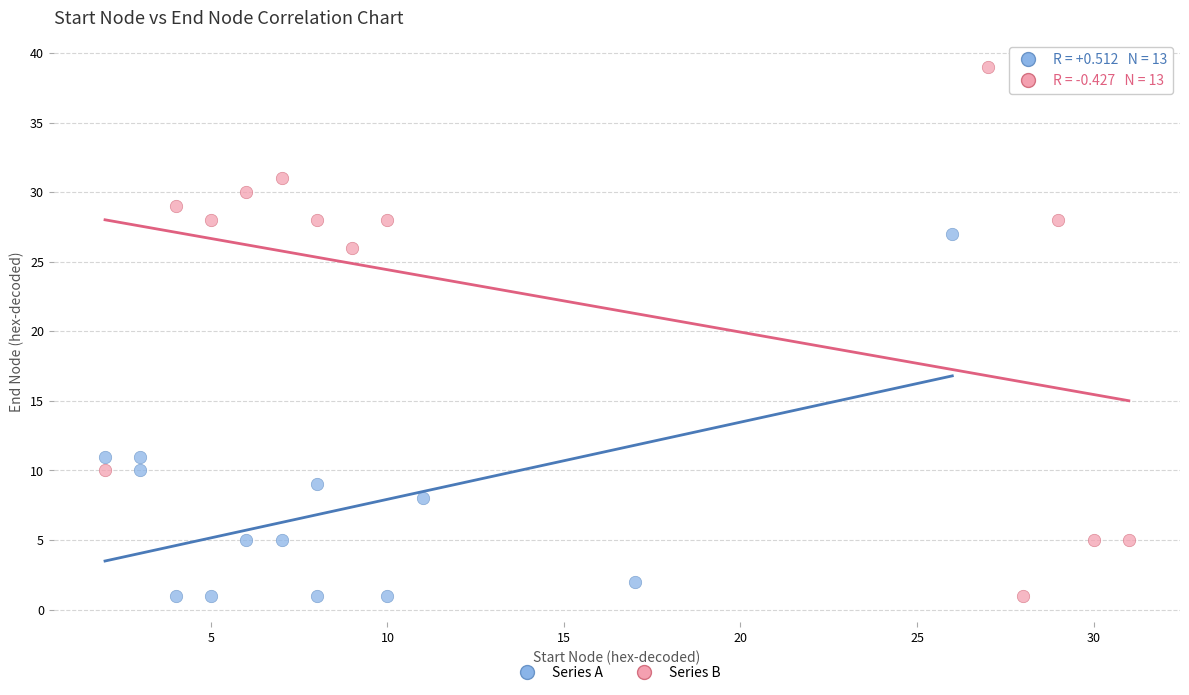

Which series has the widest spread of Y values?

Series B